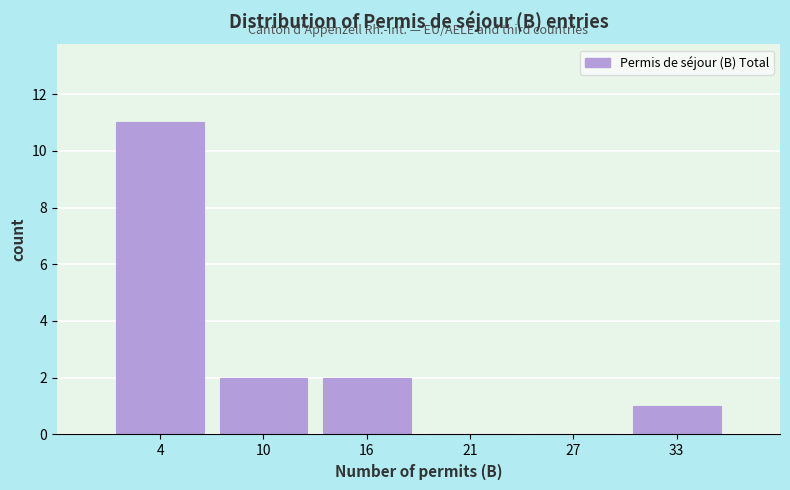

Reading left to right, extract all data points from this chart.

4=11	10=2	16=2	21=0	27=0	33=1